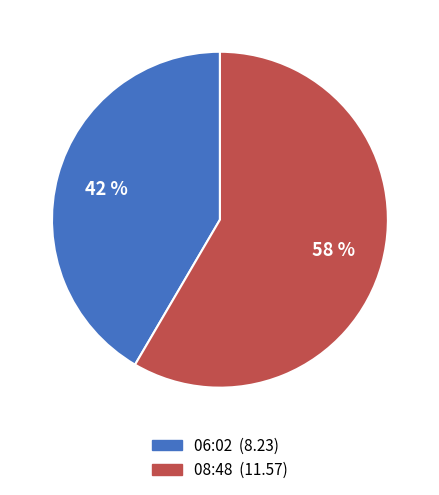

To the nearest percent, what is the average slice percentage?

50%